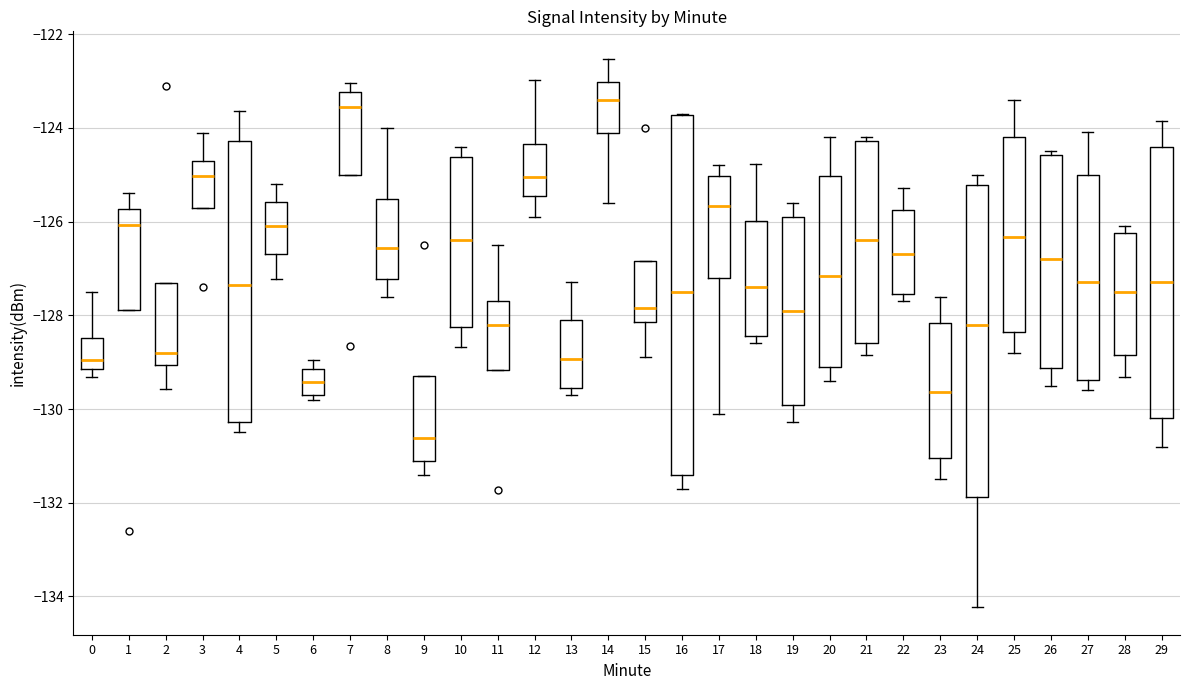

Which box is the tallest, from its lower edge to its upper edge?

16